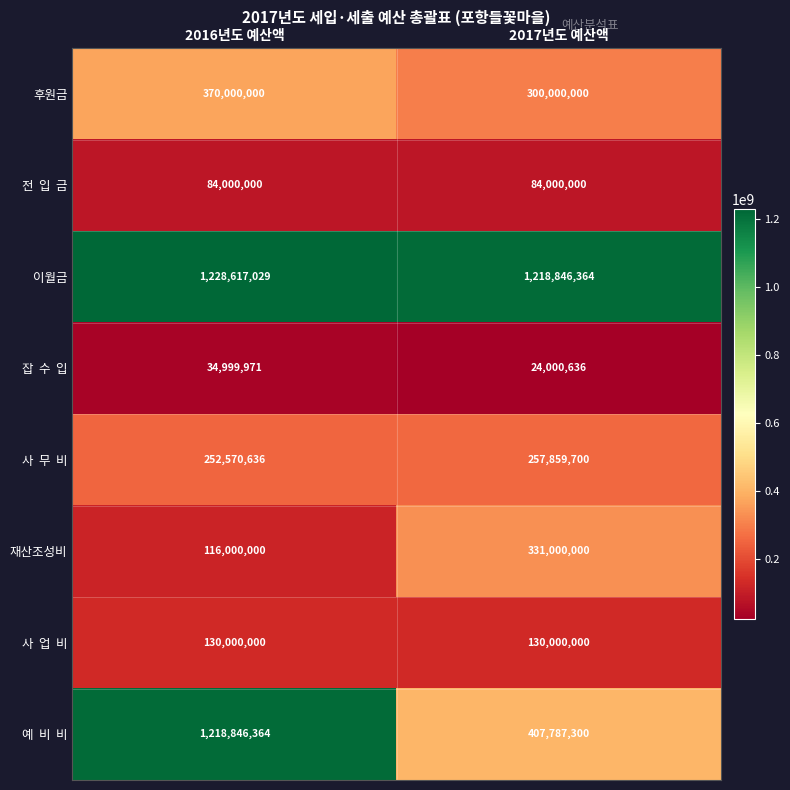

What value does the 이월금 series have at 2017년도 예산액, to the nearest 50?

1218846350